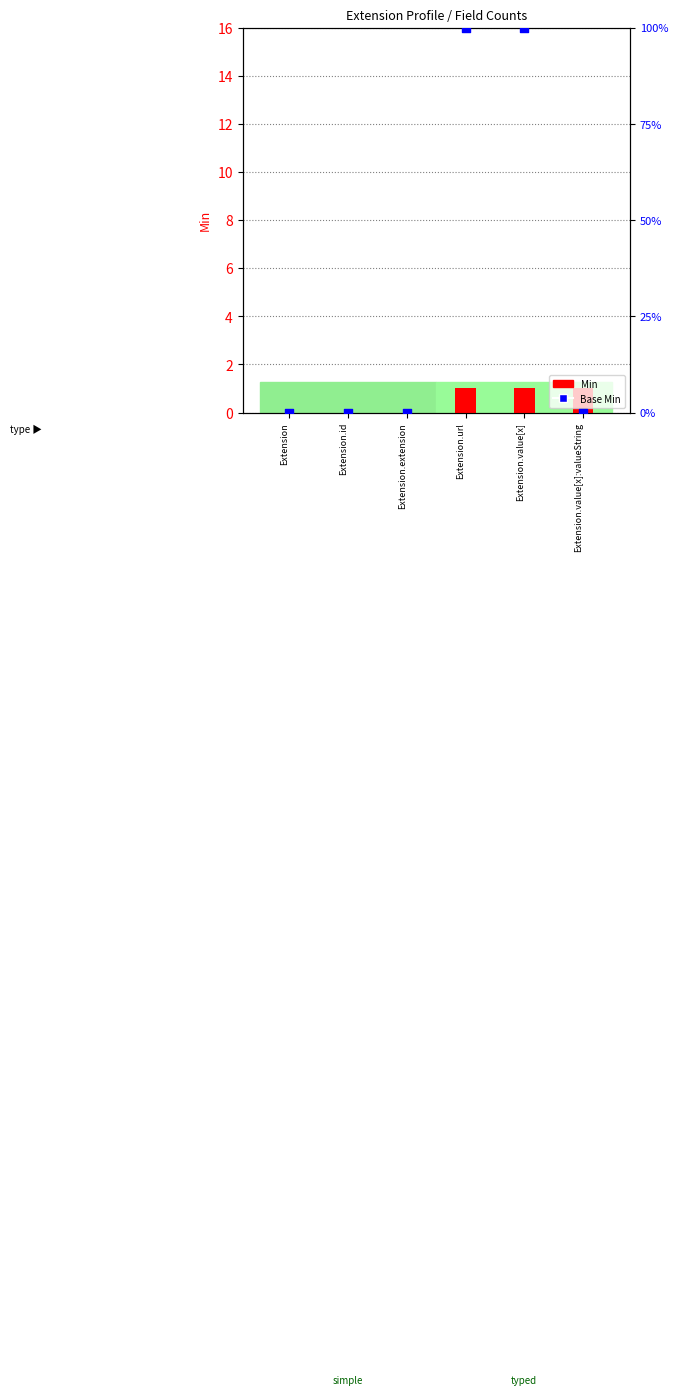

Which series has the largest total across all categories?

Base Min